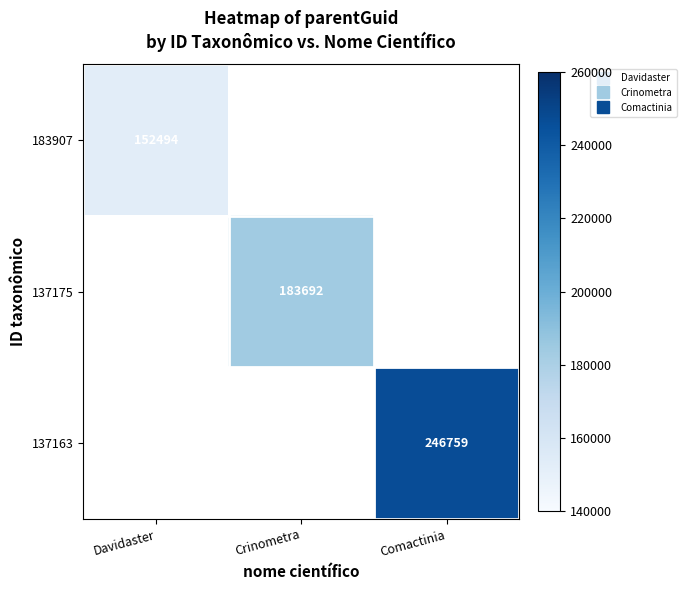

List the series in order of their overall mean, lowest first.

183907, 137175, 137163